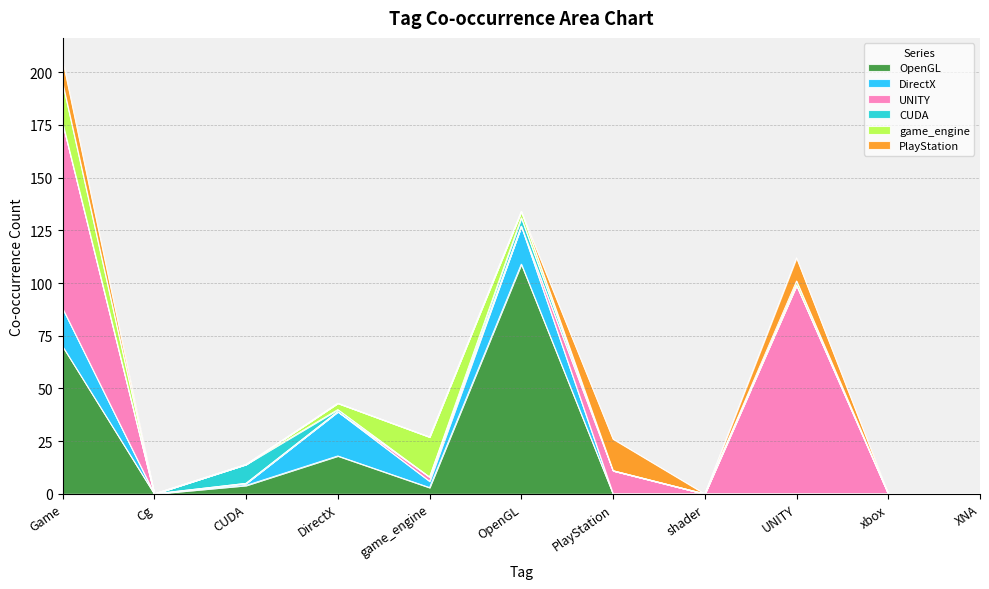

The value of UNITY at DirectX is -51. True or false?

False